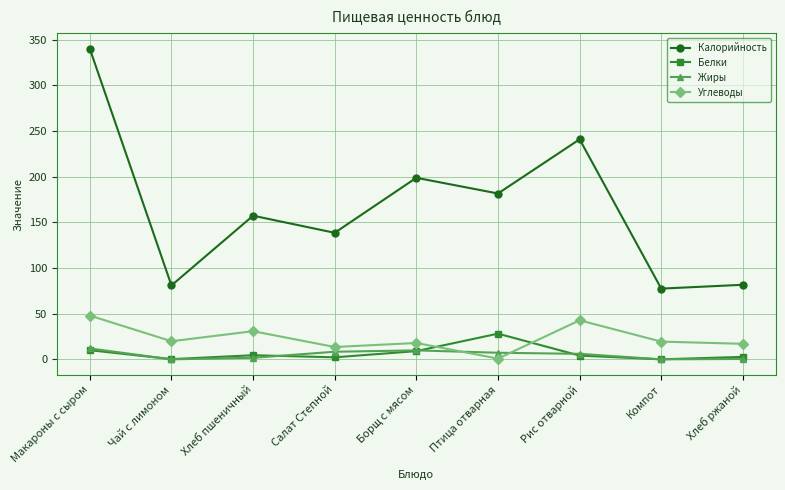

What is the average value of the Углеводы series?

23.3